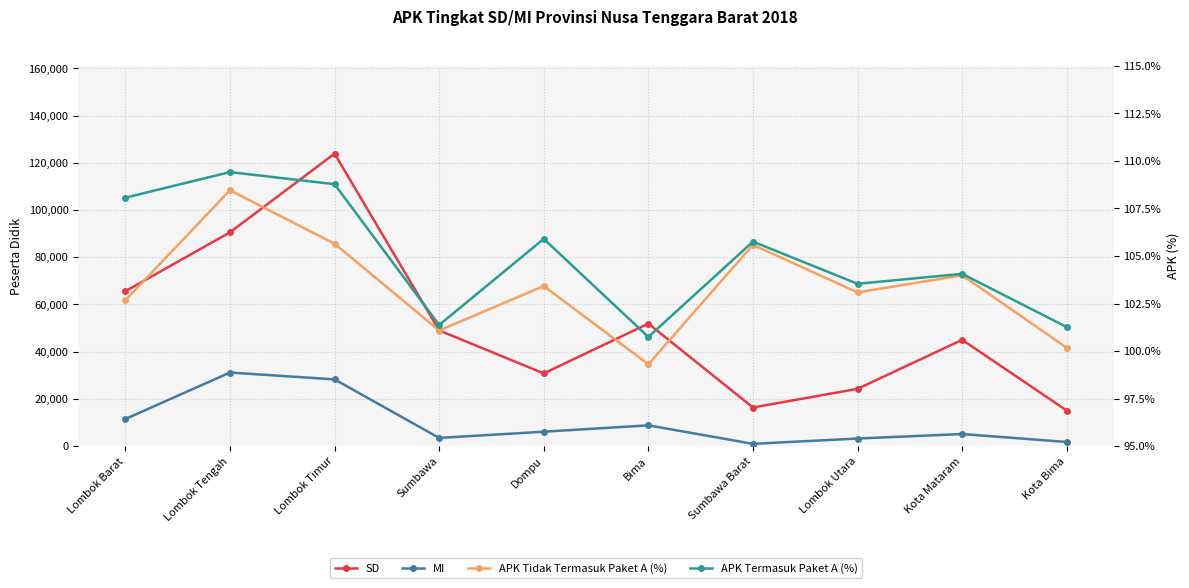

True or false: APK Tidak Termasuk Paket A (%) and MI cross at least once.

False